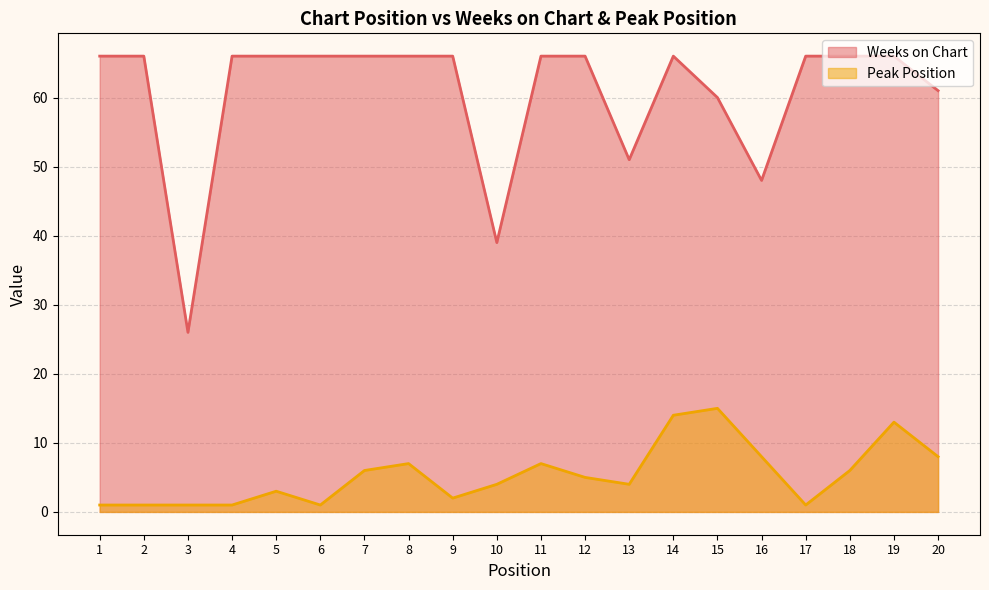

How many data points in Weeks on Chart are less than 66?

6